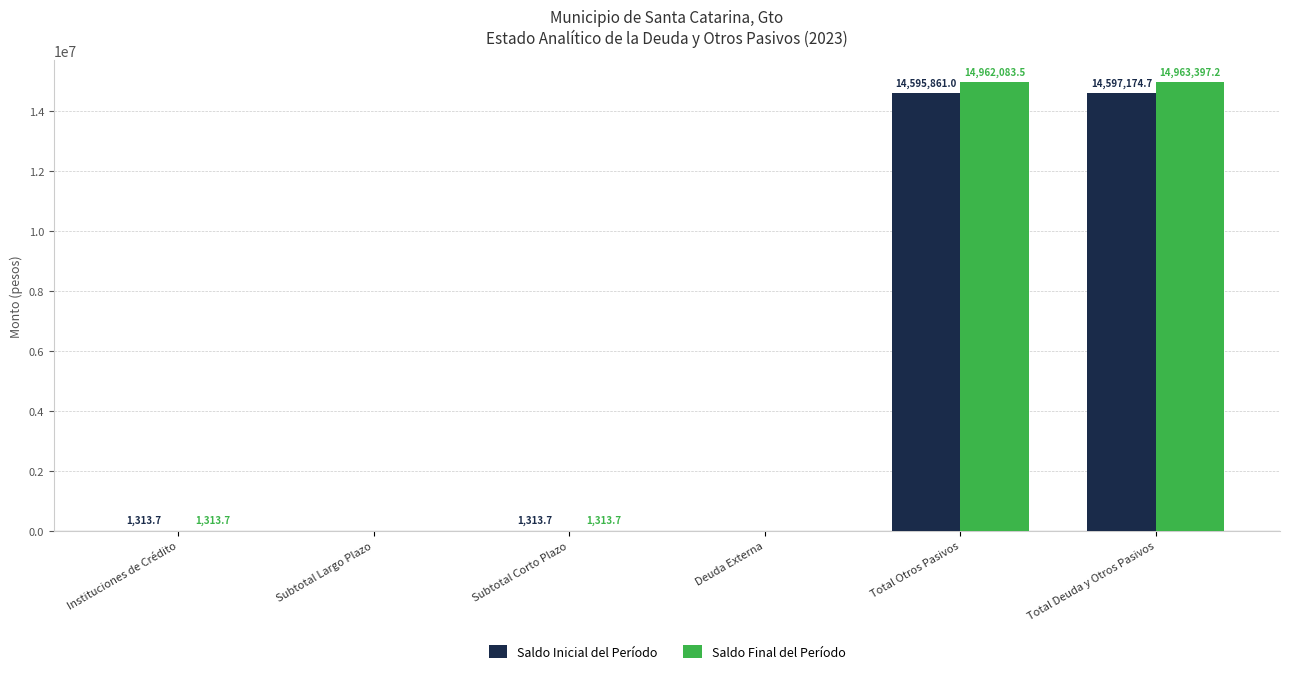

How many data points in Saldo Final del Período are above 1313?

4